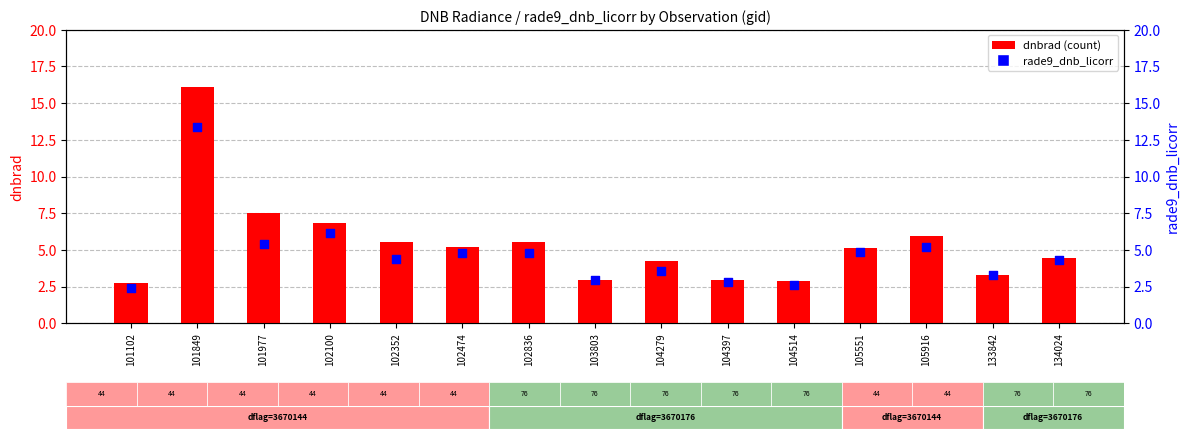

Which series has the widest spread of Y values?

dnbrad